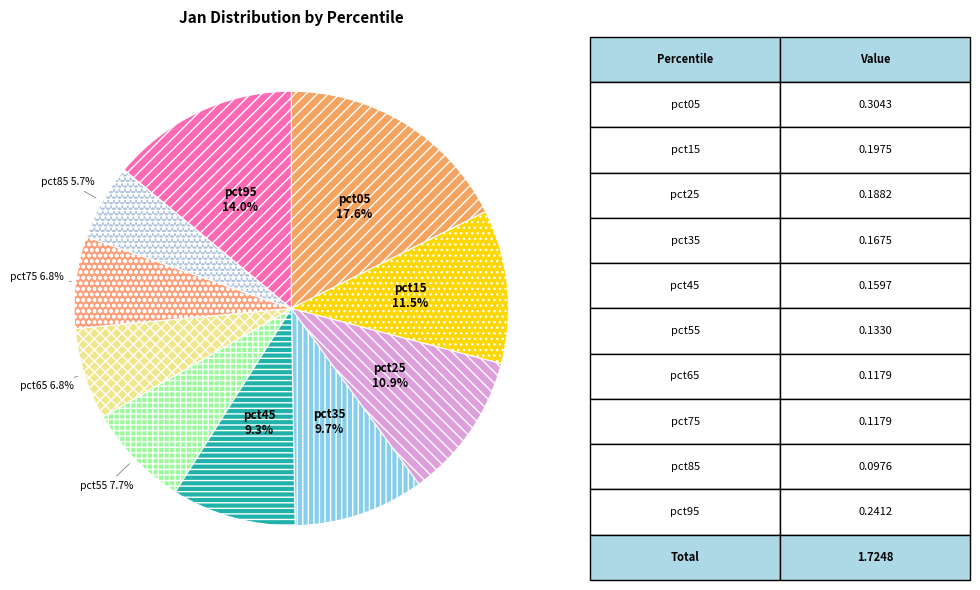

Which has a higher value, pct45 or pct15?

pct15